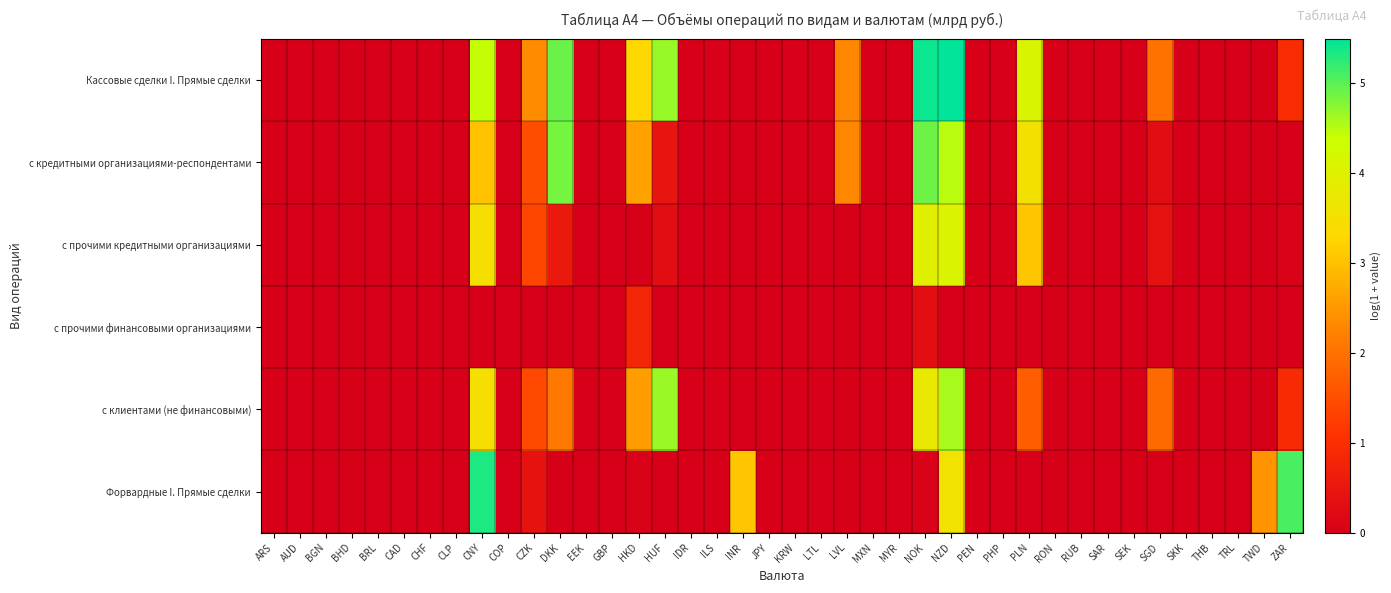

Reading left to right, transcribe all the data shown in this chart.

Кассовые сделки I. Прямые сделки: ARS=0.0	AUD=0.0	BGN=0.0	BHD=0.0	BRL=0.0	CAD=0.0	CHF=0.0	CLP=0.0	CNY=4.4	COP=0.0	CZK=2.4	DKK=4.9	EEK=0.0	GBP=0.0	HKD=3.3	HUF=4.7	IDR=0.0	ILS=0.0	INR=0.0	JPY=0.0	KRW=0.0	LTL=0.0	LVL=2.3	MXN=0.0	MYR=0.0	NOK=5.4	NZD=5.5	PEN=0.0	PHP=0.0	PLN=4.1	RON=0.0	RUB=0.0	SAR=0.0	SEK=0.0	SGD=2.0	SKK=0.0	THB=0.0	TRL=0.0	TWD=0.0	ZAR=0.9
с кредитными организациями-респондентами: ARS=0.0	AUD=0.0	BGN=0.0	BHD=0.0	BRL=0.0	CAD=0.0	CHF=0.0	CLP=0.0	CNY=3.0	COP=0.0	CZK=1.5	DKK=4.8	EEK=0.0	GBP=0.0	HKD=2.6	HUF=0.4	IDR=0.0	ILS=0.0	INR=0.0	JPY=0.0	KRW=0.0	LTL=0.0	LVL=2.3	MXN=0.0	MYR=0.0	NOK=4.9	NZD=4.5	PEN=0.0	PHP=0.0	PLN=3.6	RON=0.0	RUB=0.0	SAR=0.0	SEK=0.0	SGD=0.3	SKK=0.0	THB=0.0	TRL=0.0	TWD=0.0	ZAR=0.0
с прочими кредитными организациями: ARS=0.0	AUD=0.0	BGN=0.0	BHD=0.0	BRL=0.0	CAD=0.0	CHF=0.0	CLP=0.0	CNY=3.5	COP=0.0	CZK=1.4	DKK=0.5	EEK=0.0	GBP=0.0	HKD=0.0	HUF=0.3	IDR=0.0	ILS=0.0	INR=0.0	JPY=0.0	KRW=0.0	LTL=0.0	LVL=0.0	MXN=0.0	MYR=0.0	NOK=3.9	NZD=4.1	PEN=0.0	PHP=0.0	PLN=3.1	RON=0.0	RUB=0.0	SAR=0.0	SEK=0.0	SGD=0.4	SKK=0.0	THB=0.0	TRL=0.0	TWD=0.0	ZAR=0.1
с прочими финансовыми организациями: ARS=0.0	AUD=0.0	BGN=0.0	BHD=0.0	BRL=0.0	CAD=0.0	CHF=0.0	CLP=0.0	CNY=0.0	COP=0.0	CZK=0.0	DKK=0.0	EEK=0.0	GBP=0.0	HKD=0.8	HUF=0.0	IDR=0.0	ILS=0.0	INR=0.0	JPY=0.0	KRW=0.0	LTL=0.0	LVL=0.0	MXN=0.0	MYR=0.0	NOK=0.3	NZD=0.0	PEN=0.0	PHP=0.0	PLN=0.0	RON=0.0	RUB=0.0	SAR=0.0	SEK=0.0	SGD=0.0	SKK=0.0	THB=0.0	TRL=0.0	TWD=0.0	ZAR=0.0
с клиентами (не финансовыми): ARS=0.0	AUD=0.0	BGN=0.0	BHD=0.0	BRL=0.0	CAD=0.0	CHF=0.0	CLP=0.0	CNY=3.5	COP=0.0	CZK=1.4	DKK=2.1	EEK=0.0	GBP=0.0	HKD=2.6	HUF=4.7	IDR=0.0	ILS=0.0	INR=0.0	JPY=0.0	KRW=0.0	LTL=0.0	LVL=0.0	MXN=0.0	MYR=0.0	NOK=3.8	NZD=4.6	PEN=0.0	PHP=0.0	PLN=1.7	RON=0.0	RUB=0.0	SAR=0.0	SEK=0.0	SGD=1.9	SKK=0.0	THB=0.0	TRL=0.0	TWD=0.0	ZAR=0.9
Форвардные I. Прямые сделки: ARS=0.0	AUD=0.0	BGN=0.0	BHD=0.0	BRL=0.0	CAD=0.0	CHF=0.0	CLP=0.0	CNY=5.3	COP=0.0	CZK=0.4	DKK=0.0	EEK=0.0	GBP=0.0	HKD=0.1	HUF=0.0	IDR=0.0	ILS=0.0	INR=3.0	JPY=0.0	KRW=0.0	LTL=0.0	LVL=0.0	MXN=0.0	MYR=0.0	NOK=0.1	NZD=3.6	PEN=0.0	PHP=0.0	PLN=0.0	RON=0.0	RUB=0.0	SAR=0.0	SEK=0.0	SGD=0.0	SKK=0.0	THB=0.0	TRL=0.0	TWD=2.5	ZAR=5.1